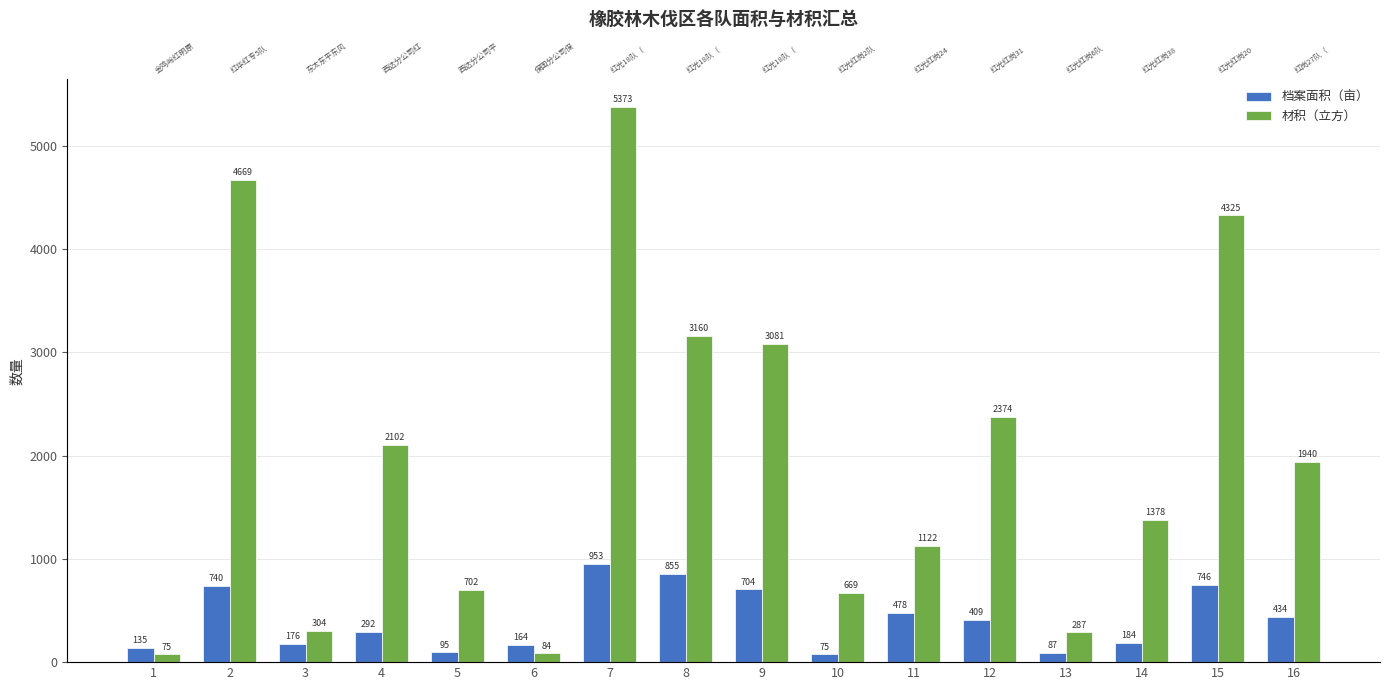

How many series are shown in this chart?

2